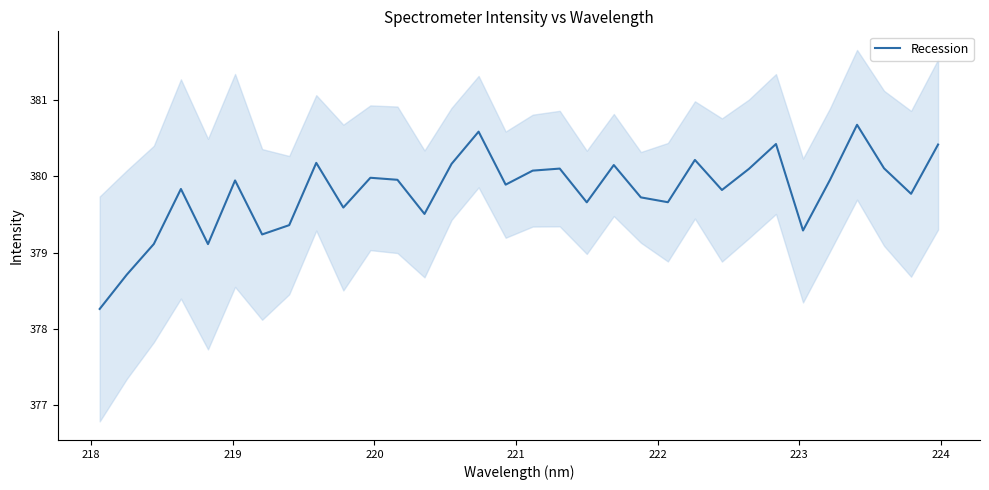

What is the highest value of the Recession series?

380.7